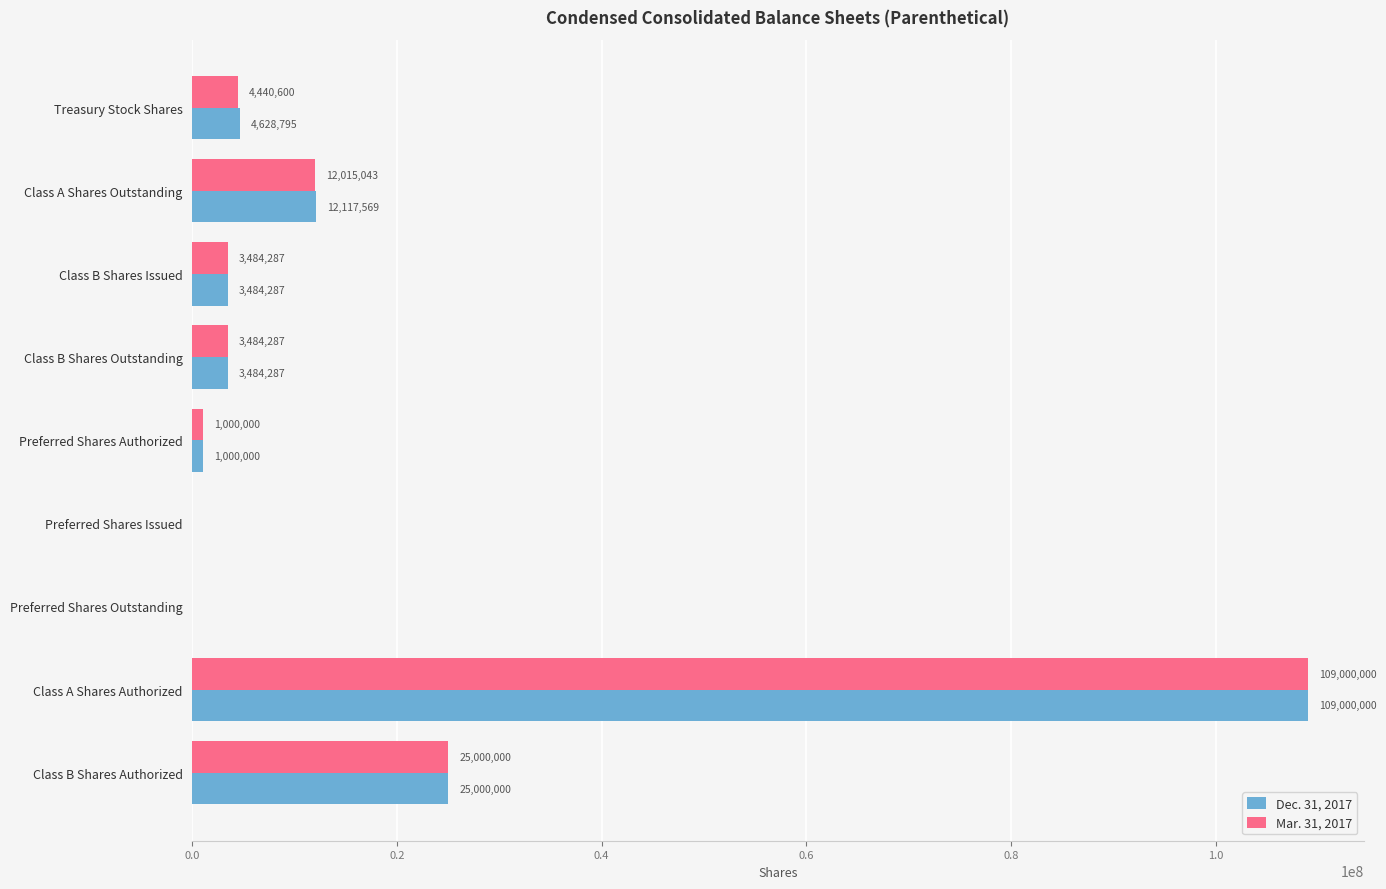

What is the sum of all Dec. 31, 2017 values?

158714938